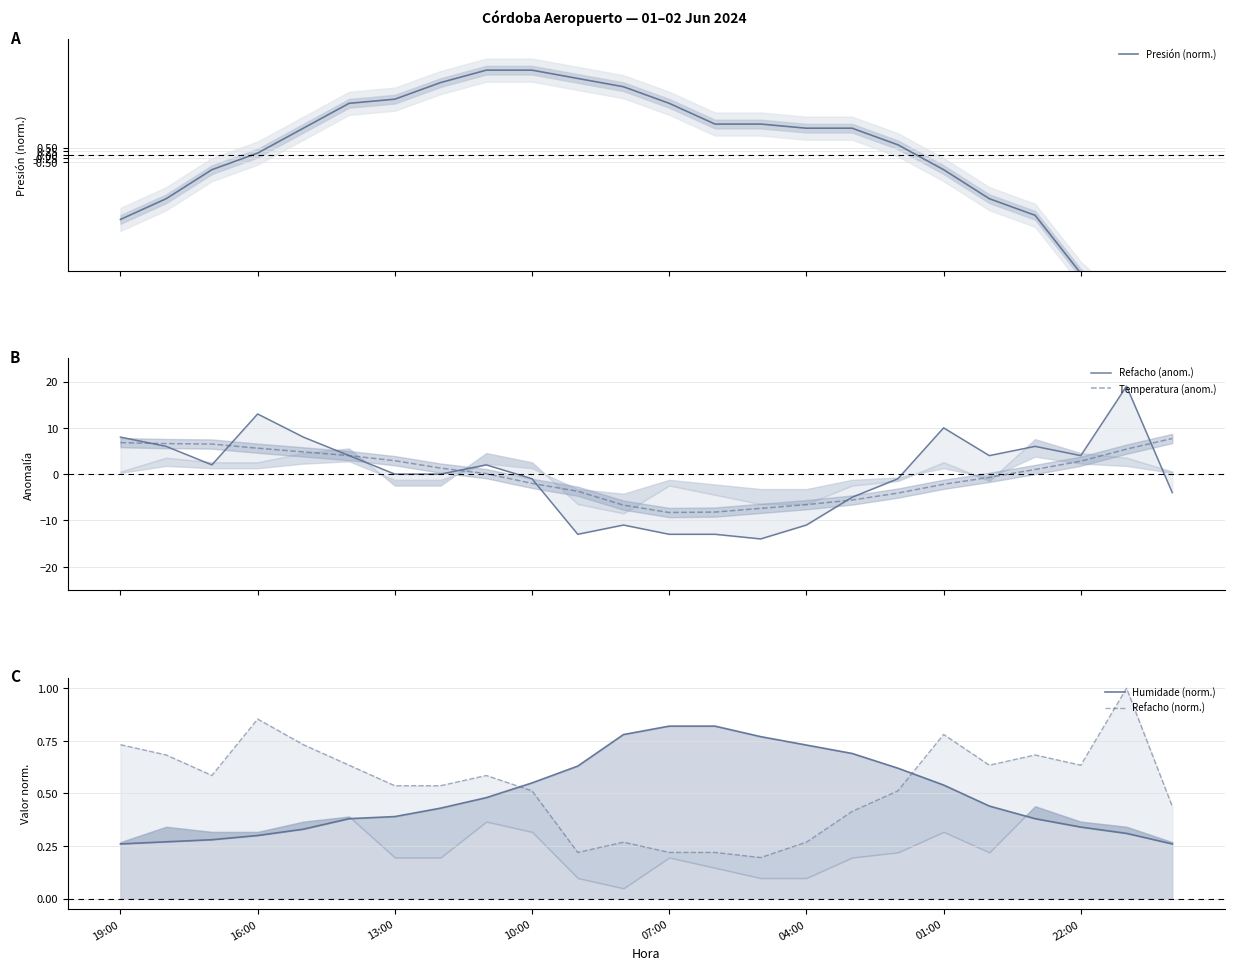

What position from the right is 8?

16